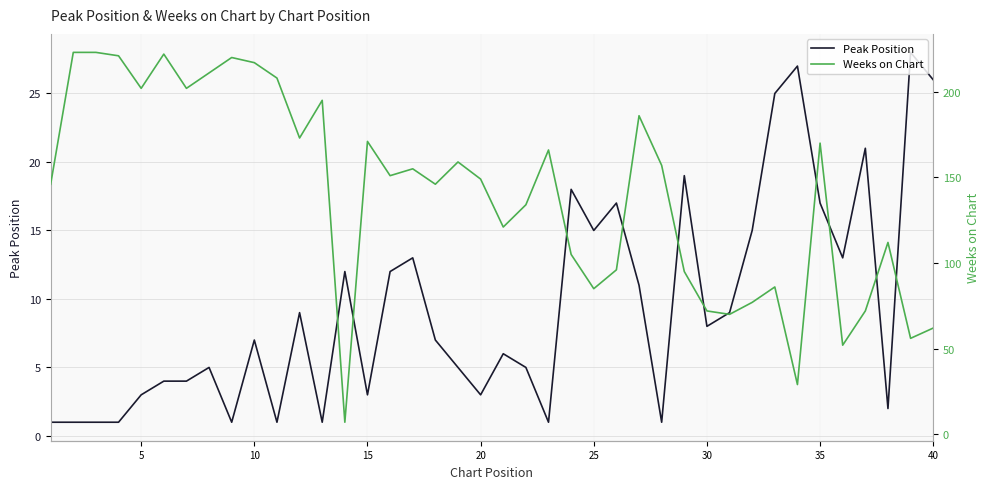

List the series in order of their peak value, lowest first.

Peak Position, Weeks on Chart